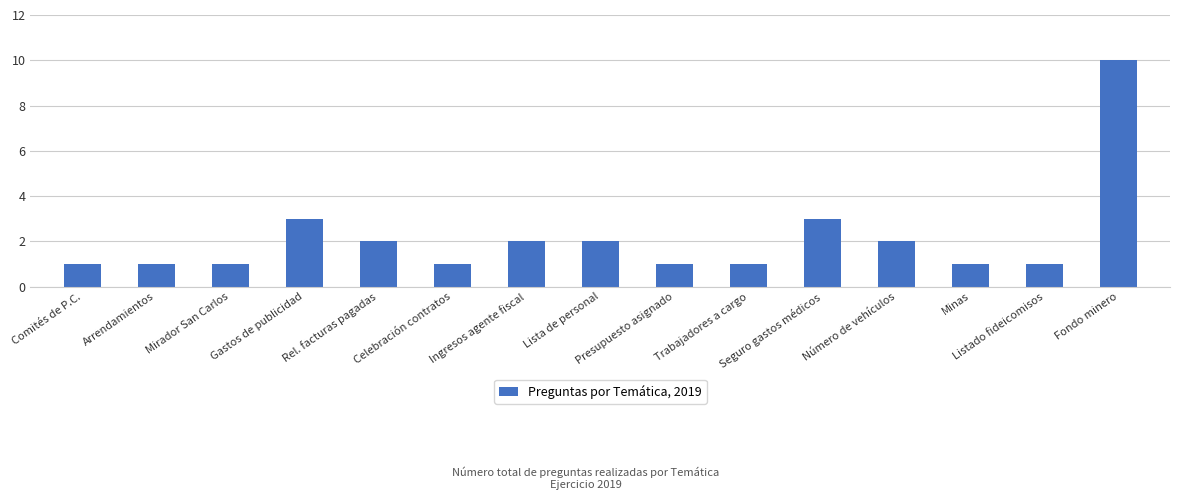

What is the minimum value shown in the chart?

1